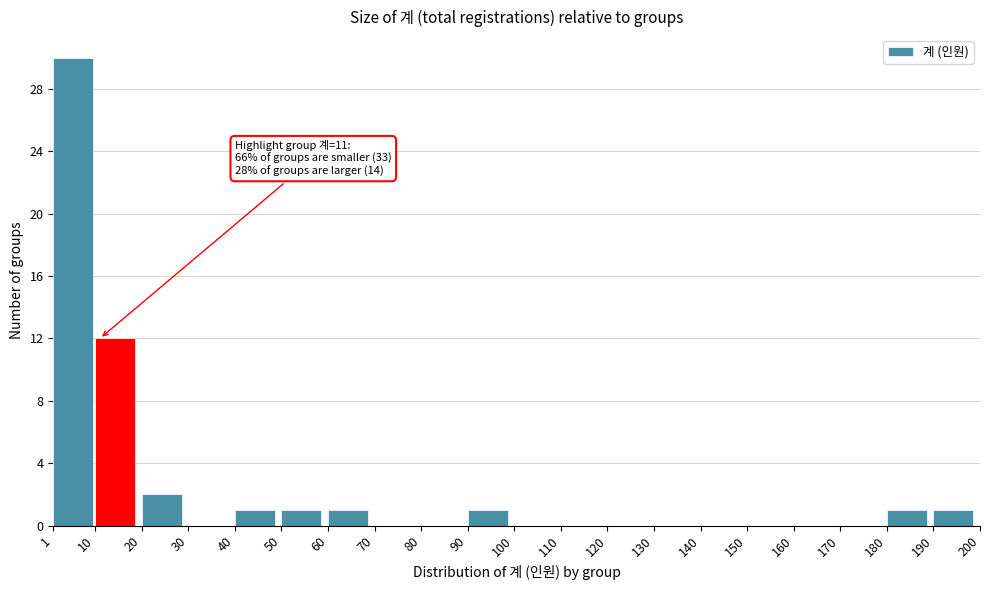

Over which range of the x-axis is the bar tallest?

1 to 10